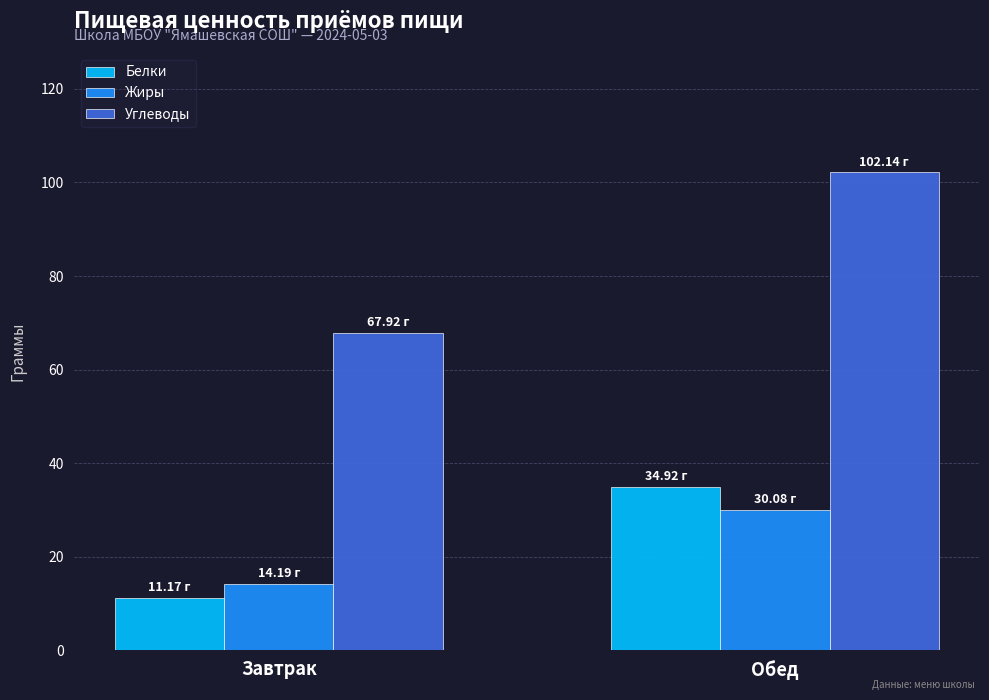

At which label does Жиры first exceed 30?

Обед